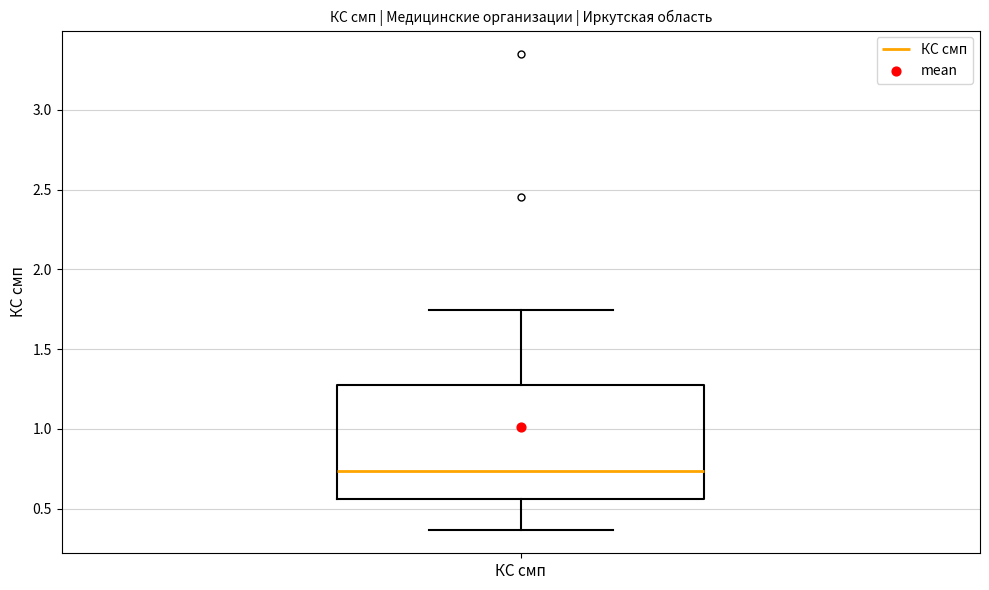

Read this box plot against the y-axis: the position of the median line, the range covered by the box, and the ends of both whiskers. The values are not printed on the chart, so give them approximately, as read against the axis.

median 0.75, box 0.55 to 1.30, whiskers 0.35 to 1.75